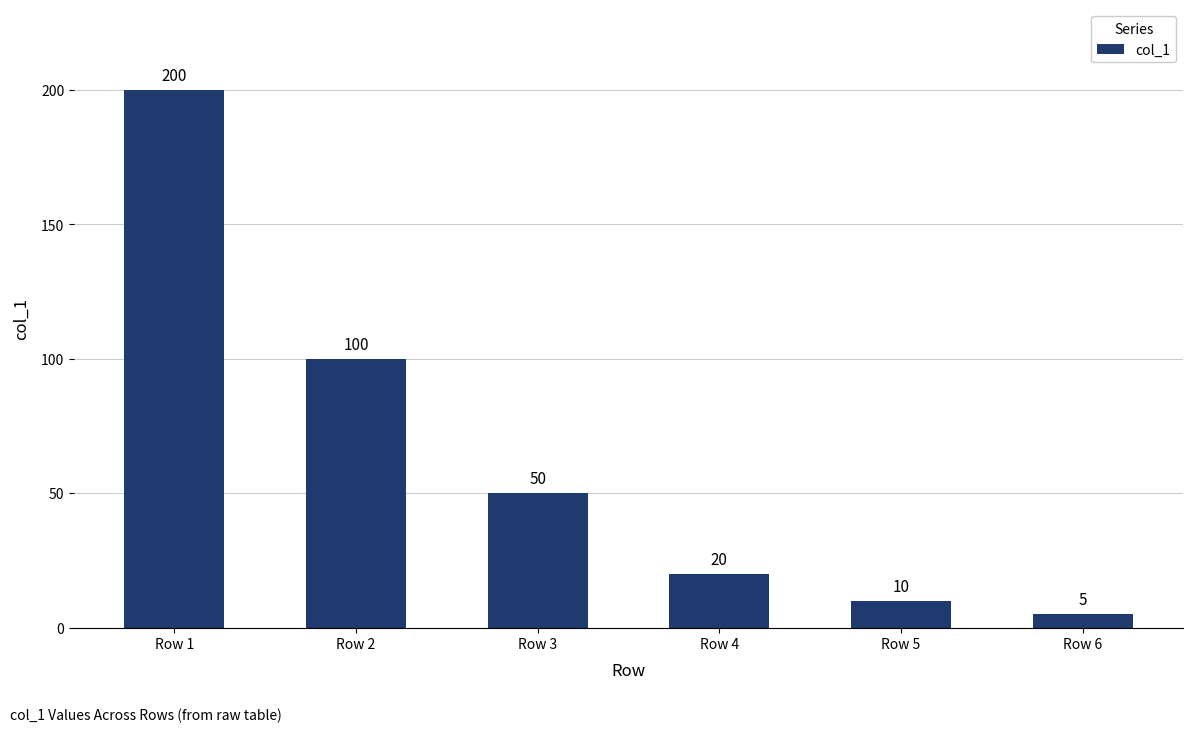

How many series are shown in this chart?

1